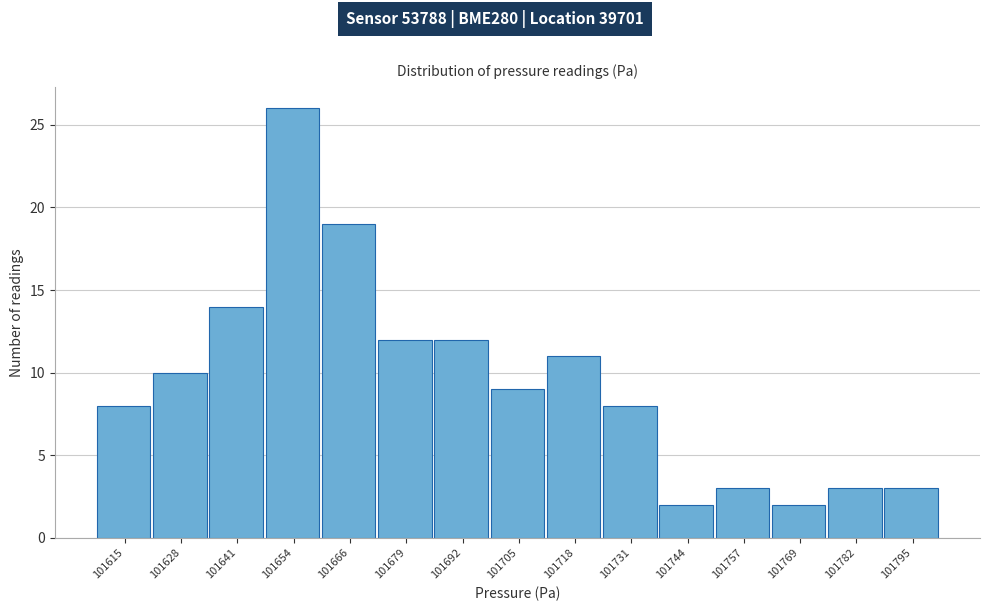

Reading left to right, transcribe all the data shown in this chart.

101615=8	101628=10	101641=14	101654=26	101666=19	101679=12	101692=12	101705=9	101718=11	101731=8	101744=2	101757=3	101769=2	101782=3	101795=3